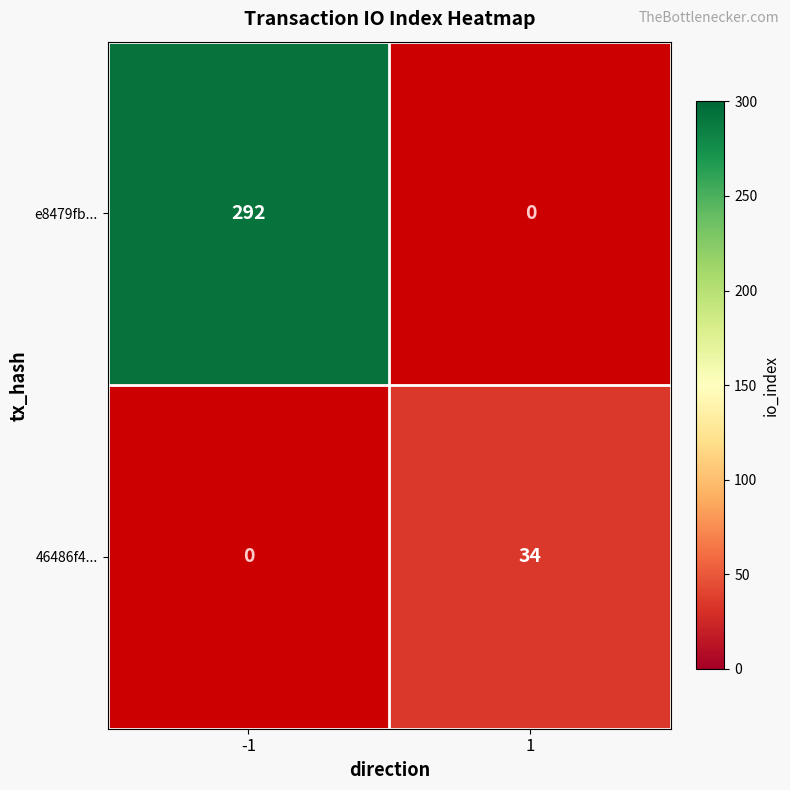

True or false: e8479fb... has a value of 292 at -1.

True